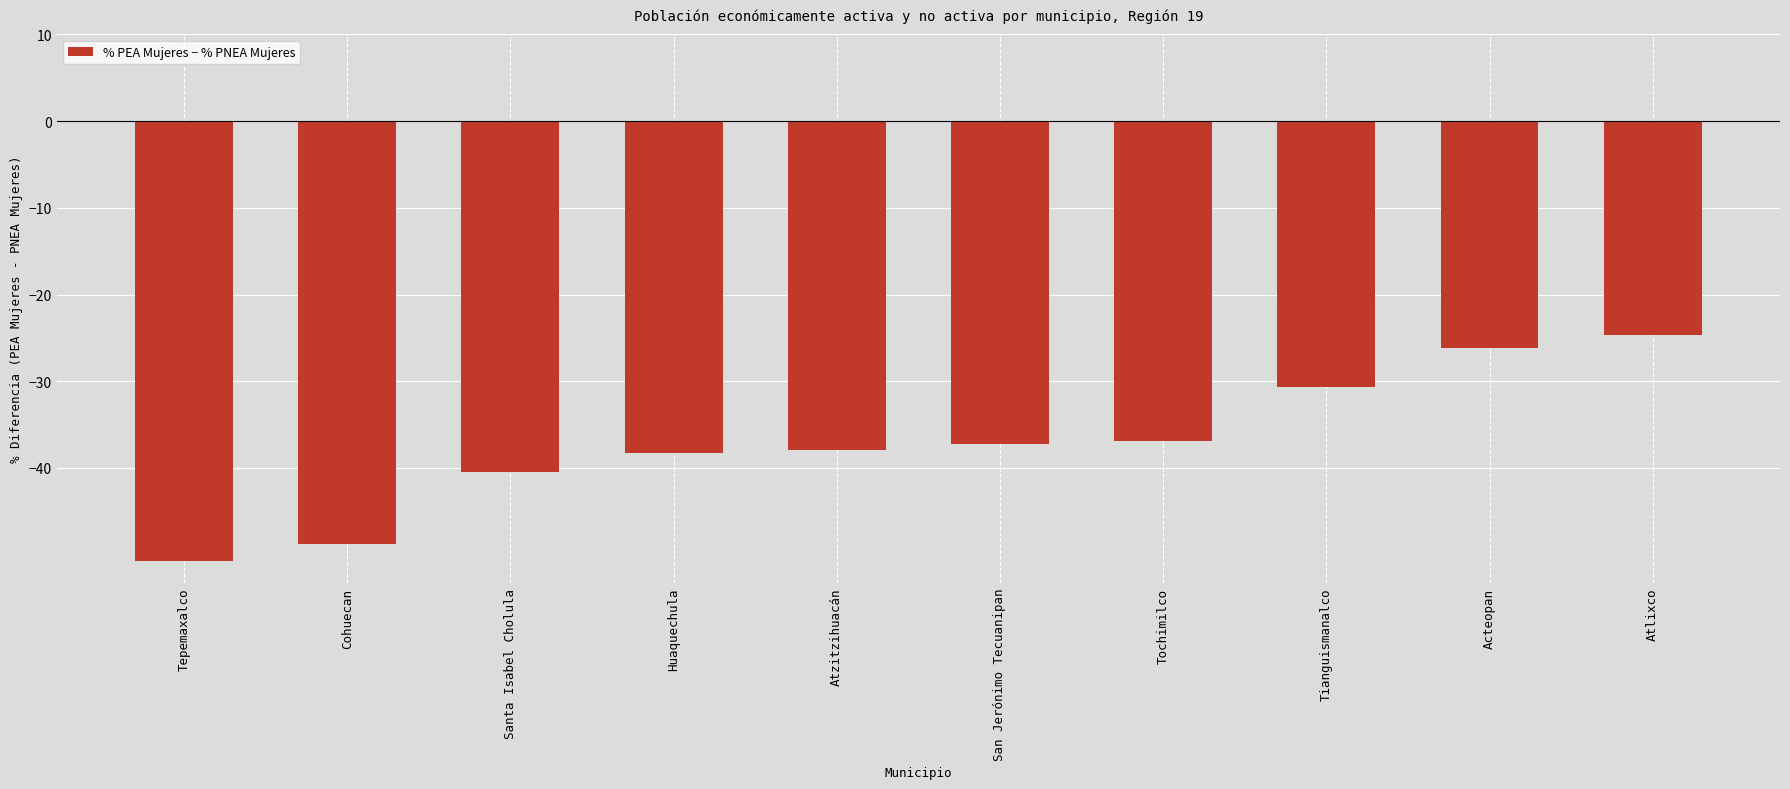

How many bars are there in total?

10